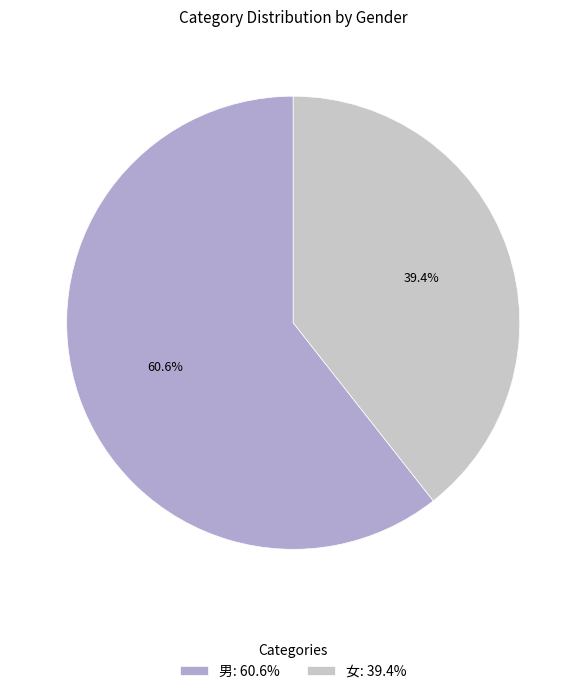

To the nearest percent, what percentage of the pie is 男?

61%